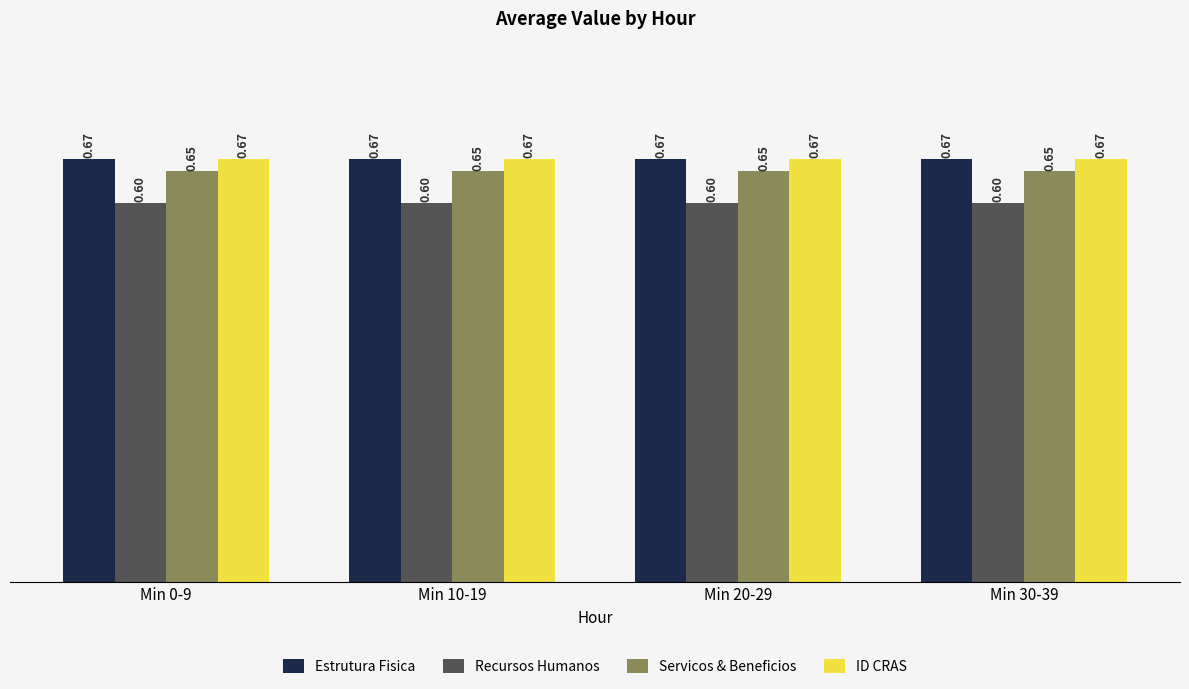

What is the sum of the Estrutura Fisica values at Min 30-39 and Min 0-9?

1.3